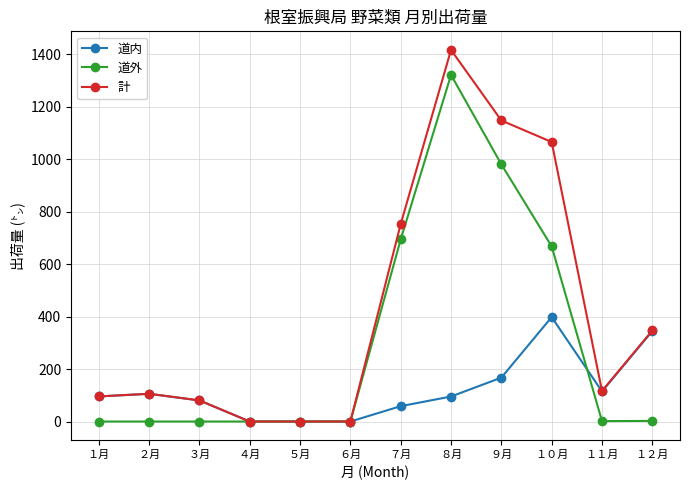

At how many categories does at least one series exceed 878?

3